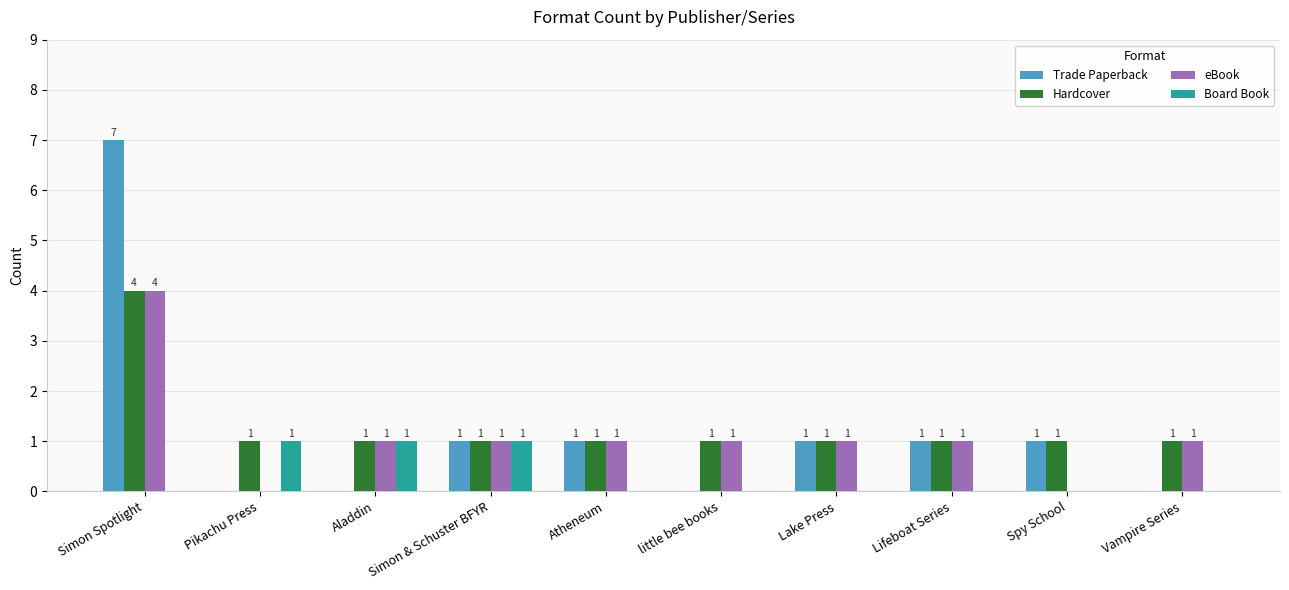

Which category has the highest value in the Hardcover series?

Simon Spotlight